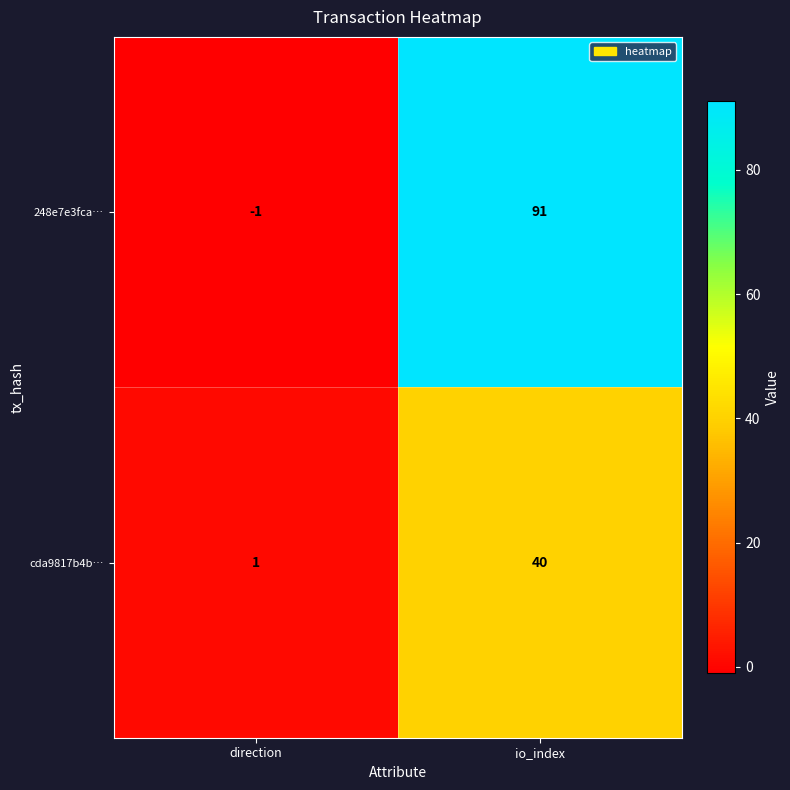

Which category has the lowest value in the cda9817b4b… series?

direction